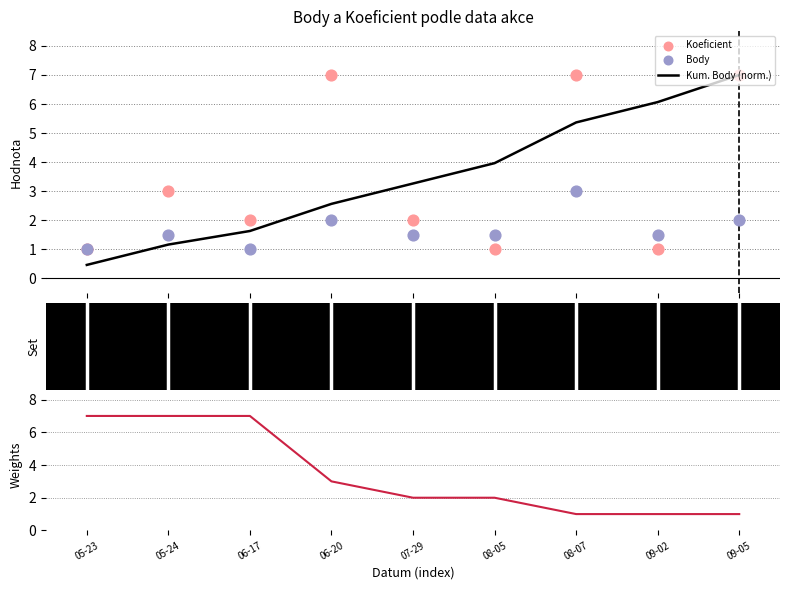

What is the total value across all series at 07-29?

8.8